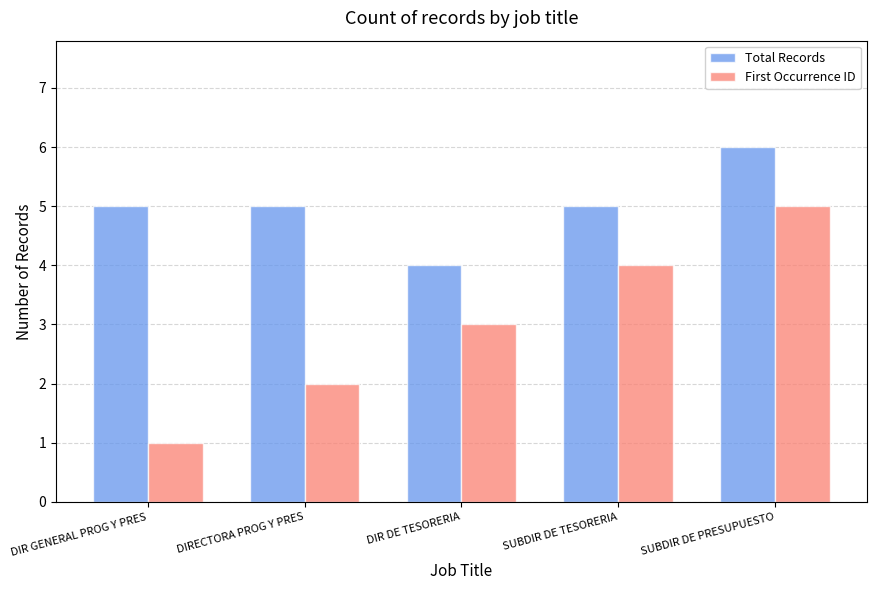

Reading left to right, transcribe all the data shown in this chart.

Total Records: 5	5	4	5	6
First Occurrence ID: 1	2	3	4	5